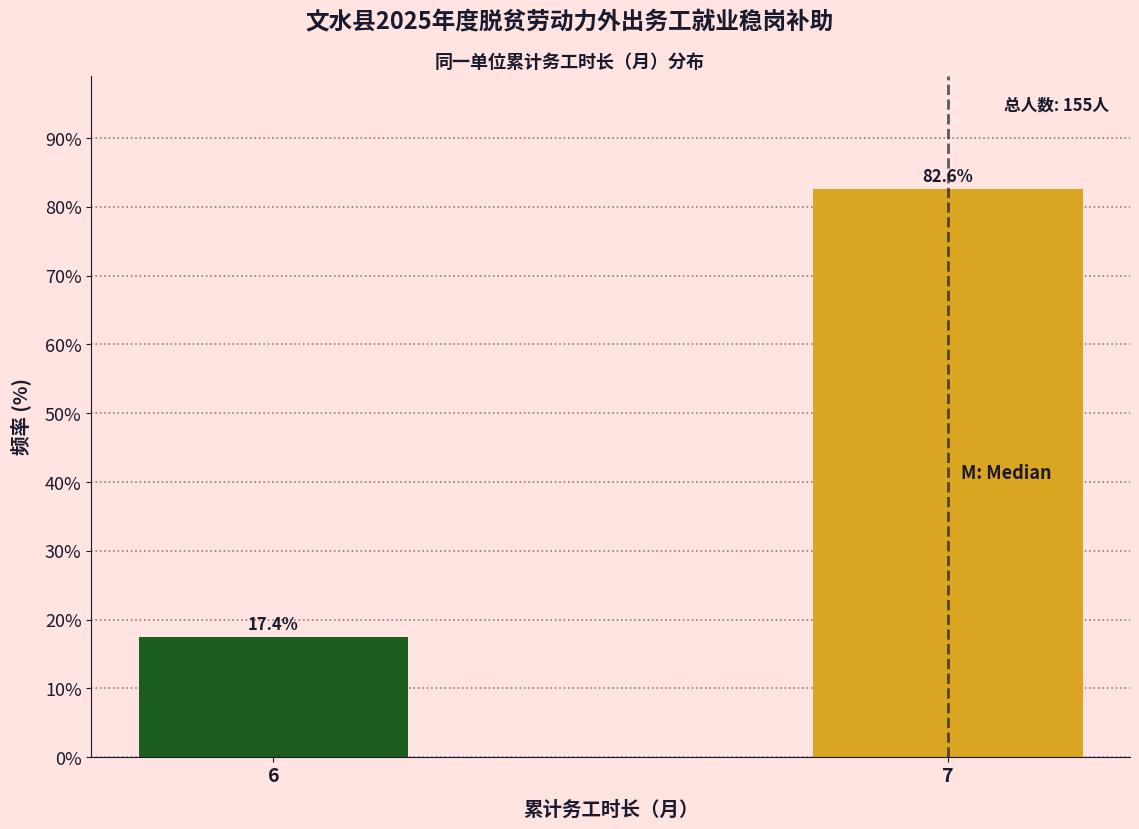

Reading left to right, extract all data points from this chart.

6=17.4	7=82.6